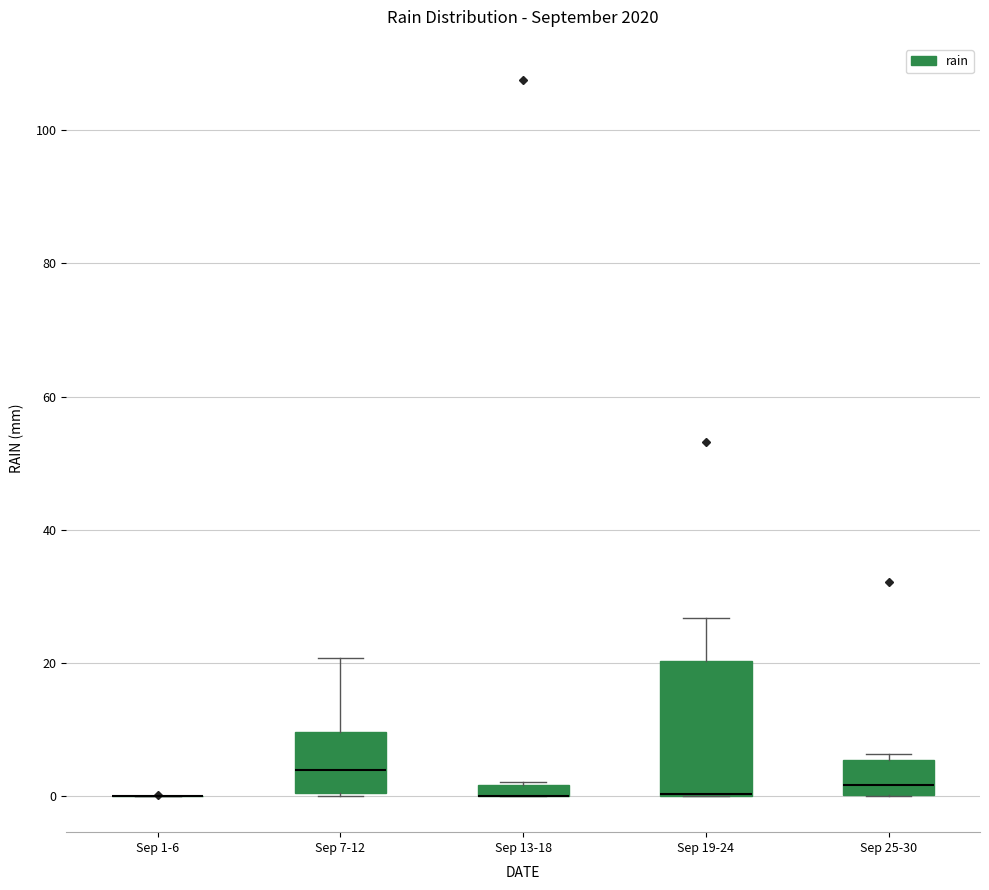

Where is the upper edge of the box for Sep 25-30 on the y-axis? The values are not printed on the chart, so give them approximately, as read against the axis.

6